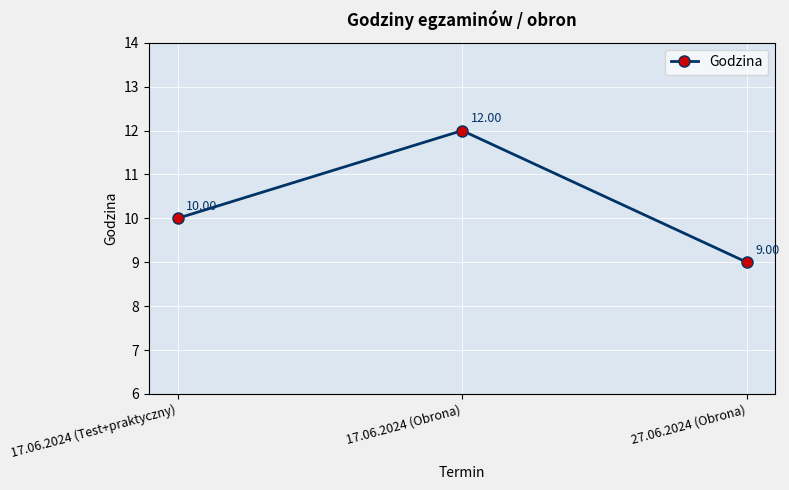

Which category has the lowest value across all series?

27.06.2024 (Obrona)